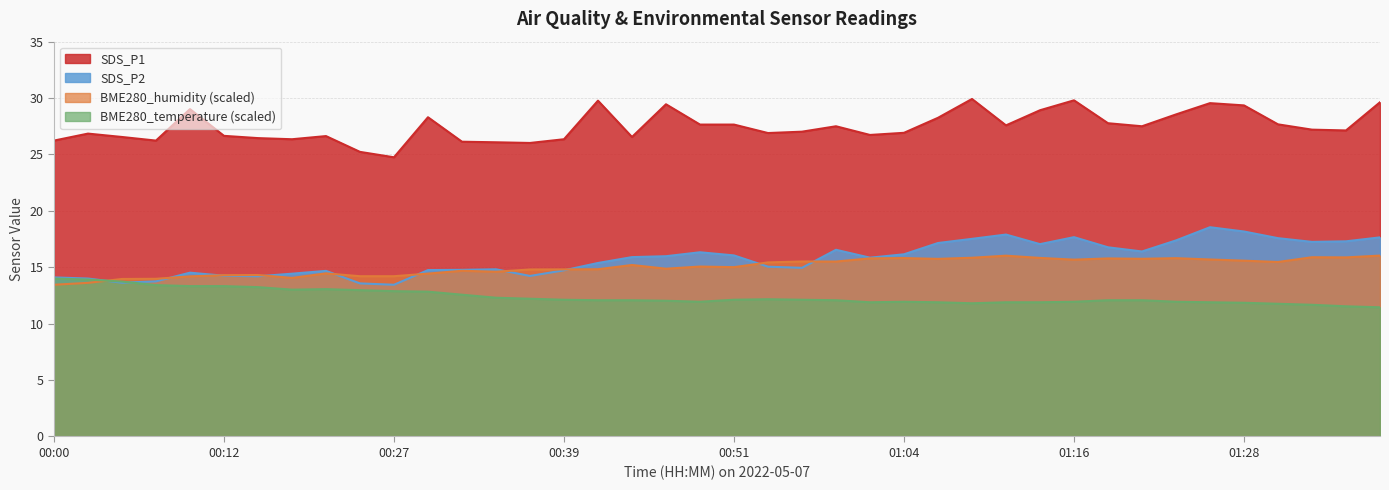

At which label does SDS_P2 first exceed 15?

00:42